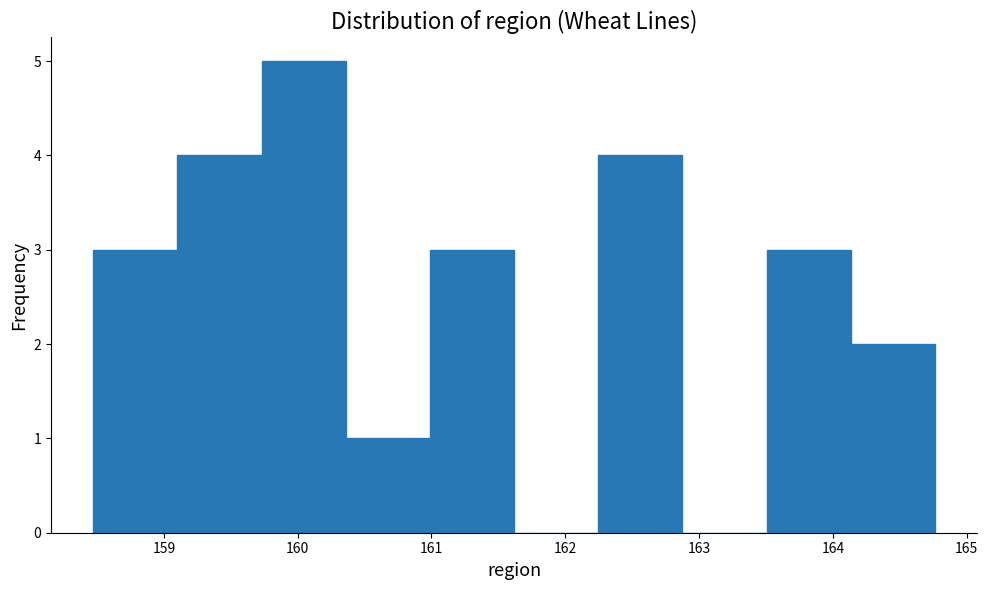

Which range on the x-axis has the tallest bar?

159.7 to 160.4